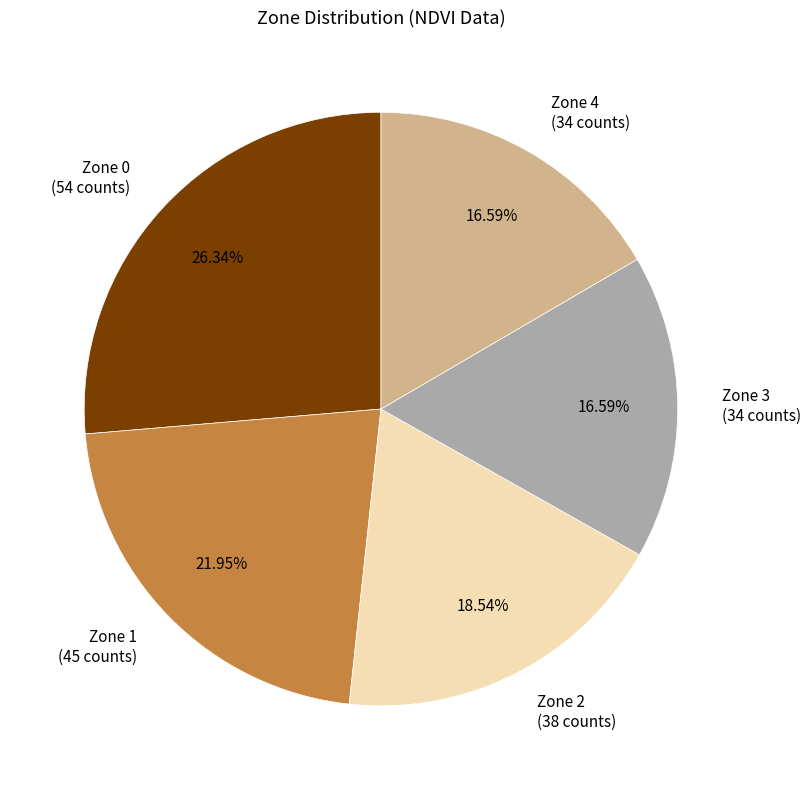

How much of the chart is everything except Zone 0?

73.7%